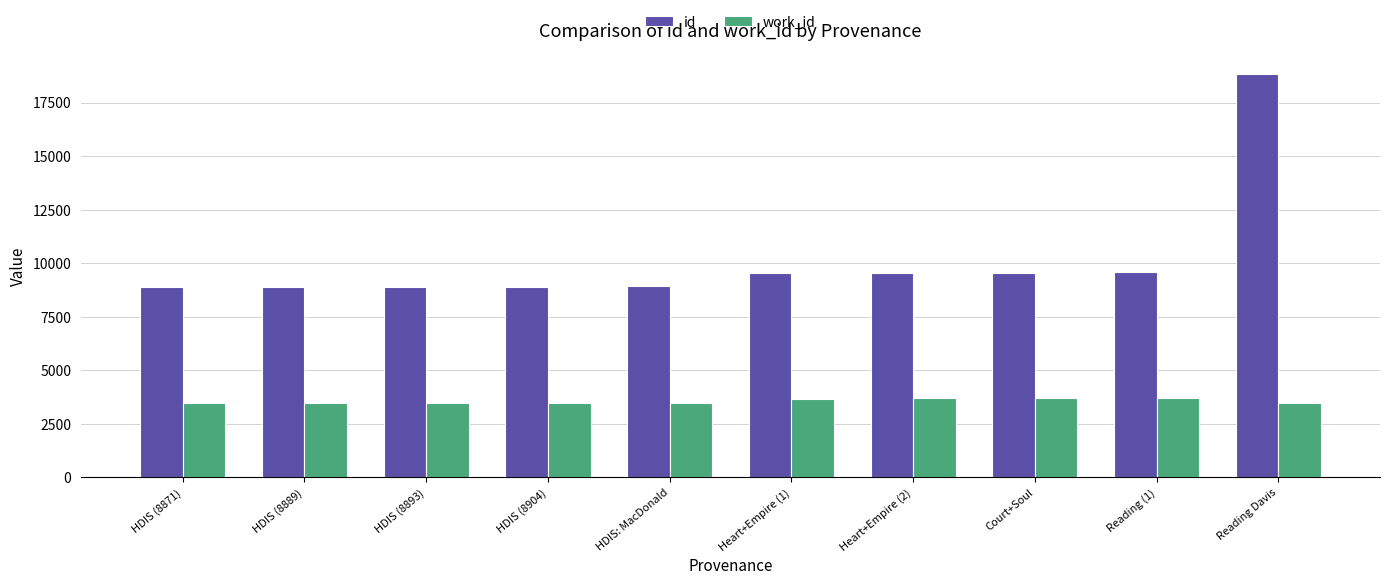

What is the sum of the id values at HDIS: MacDonald and HDIS (8889)?

17811